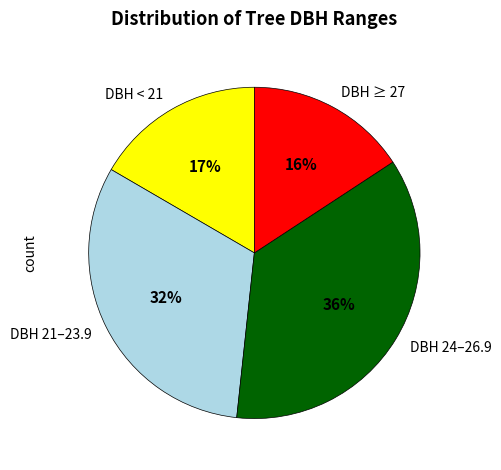

How many slices are in this pie chart?

4